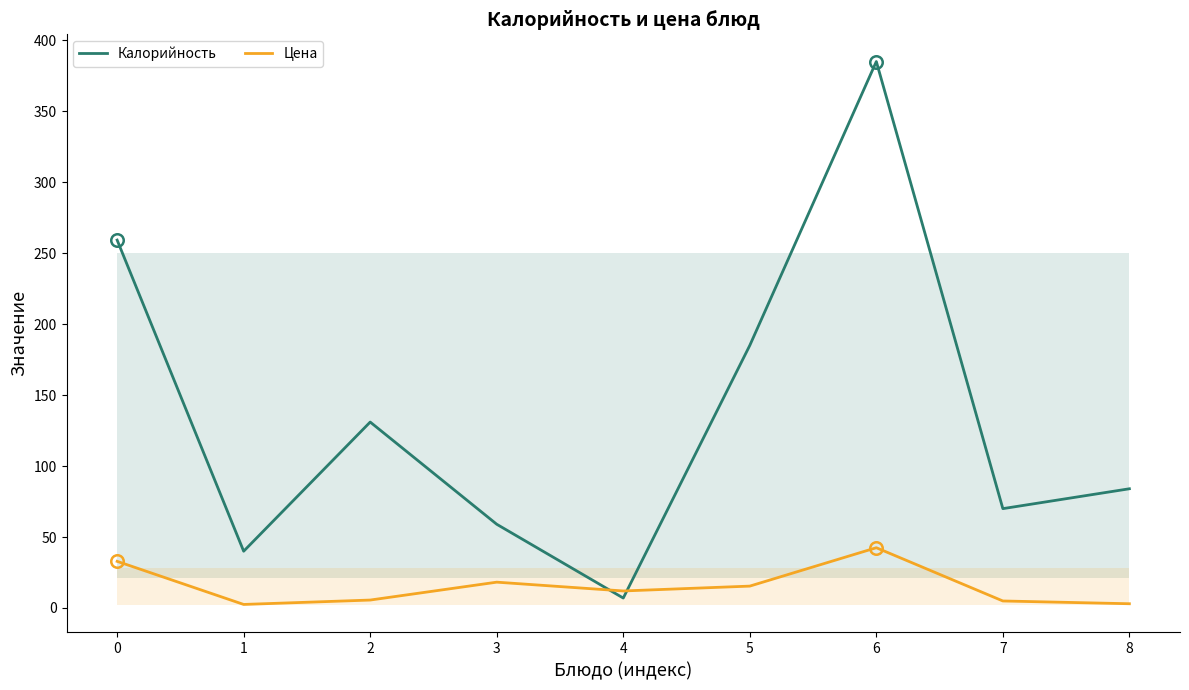

How many interior local valleys does the Цена series have?

2